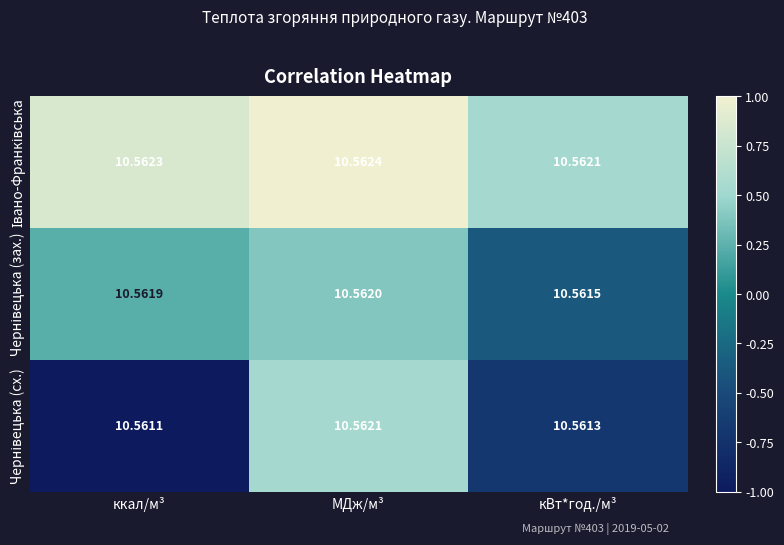

At which category is the sum across all series the highest?

МДж/м³